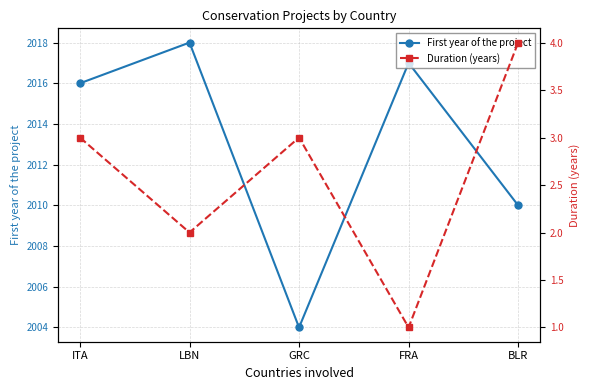

What is the difference between the second highest and second lowest values in the Duration (years) series?

1